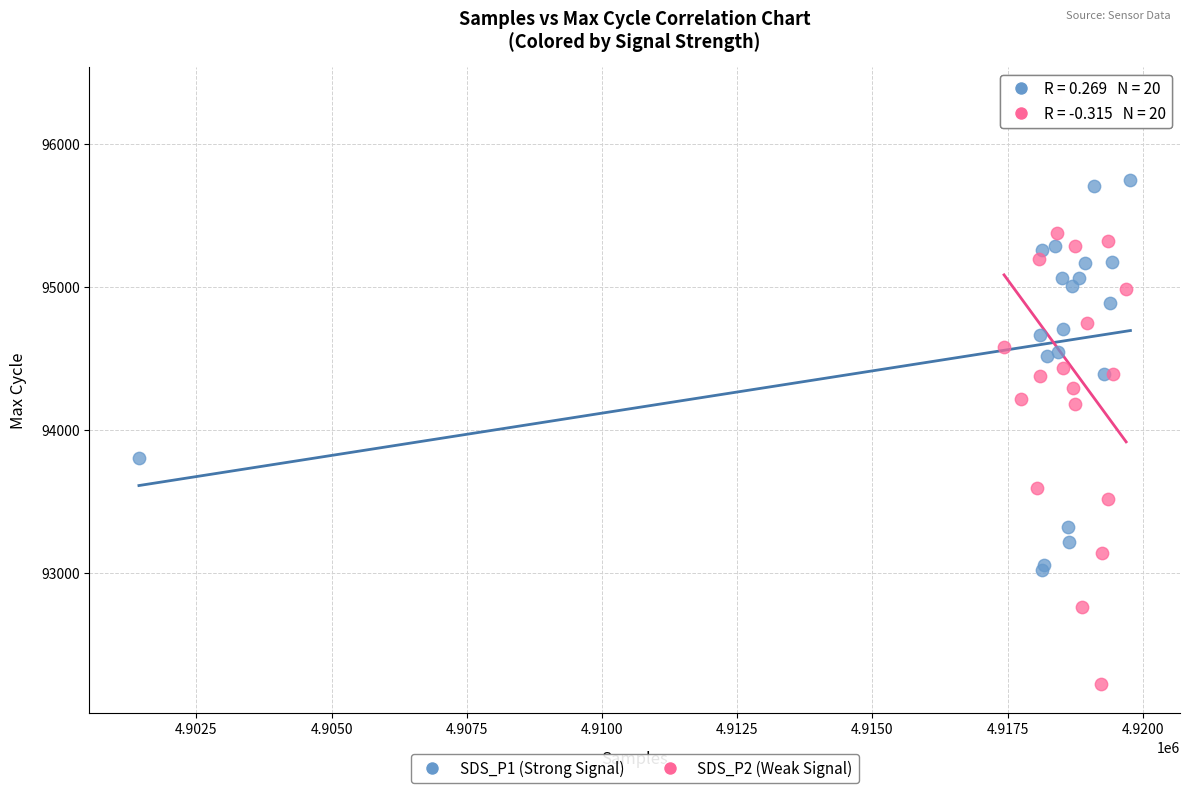

What are all the series names shown in the legend?

SDS_P1 (Strong Signal), SDS_P2 (Weak Signal)